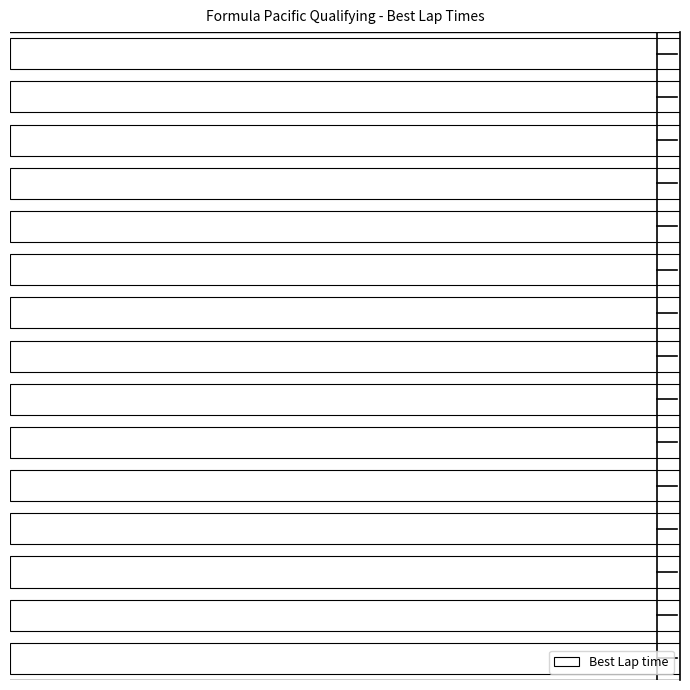

Is it true that the value at 10 is 109.1?

True